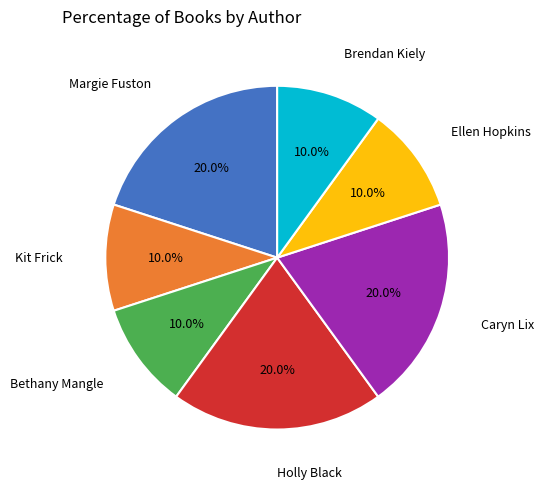

Approximately how many times larger is the value at Bethany Mangle compared to Kit Frick?

1.0